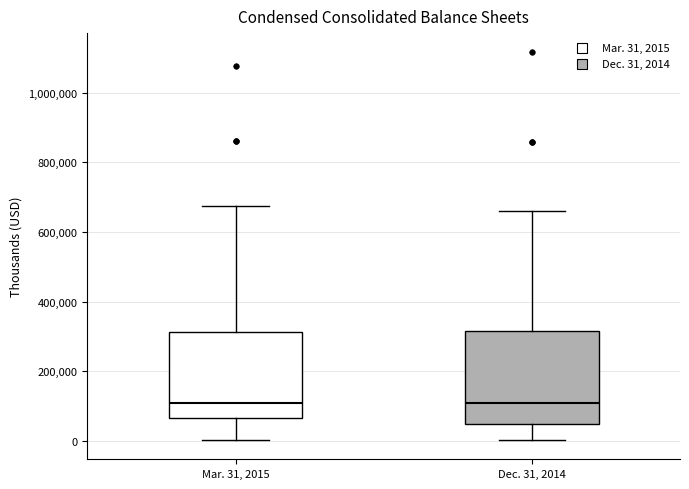

Reading left to right, transcribe this box plot: for each box, give where its median line is, the range the box spans, and where its two whiskers end, as read against the y-axis. The values are not printed on the chart, so give them approximately, as read against the axis.

Mar. 31, 2015: median 100000, box 60000 to 320000, whiskers 0 to 680000
Dec. 31, 2014: median 120000, box 40000 to 320000, whiskers 0 to 660000